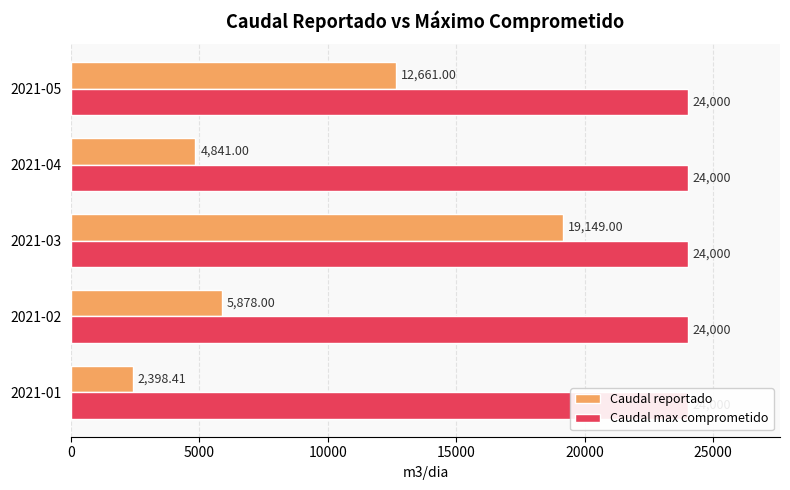

What is the approximate value of Caudal reportado at 2021-02?

5878.0